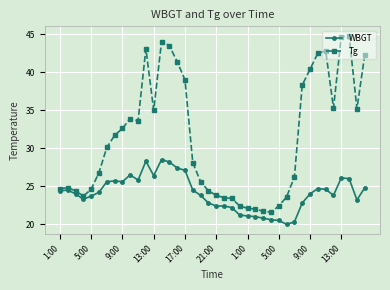

At how many categories does at least one series exceed 40?

10